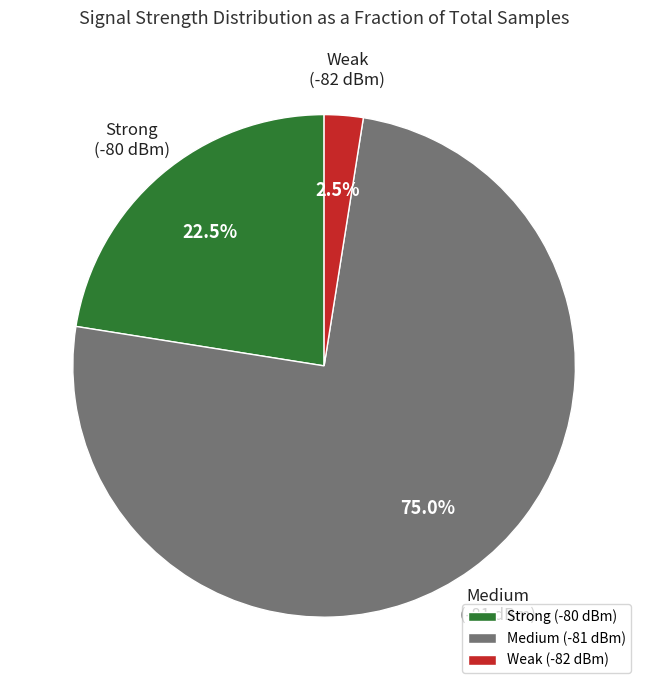

Is there any slice that represents more than half of the pie?

Yes